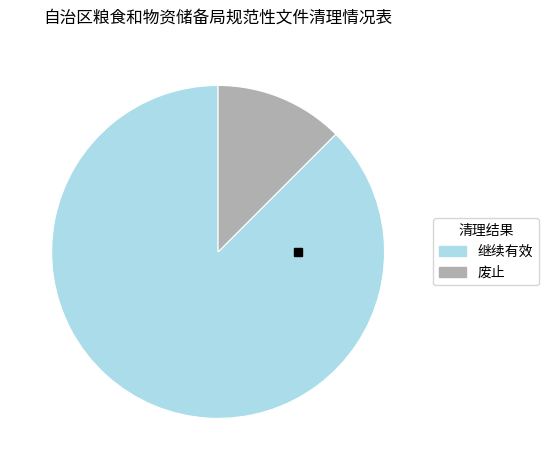

True or false: 废止 accounts for 19% of the total.

False